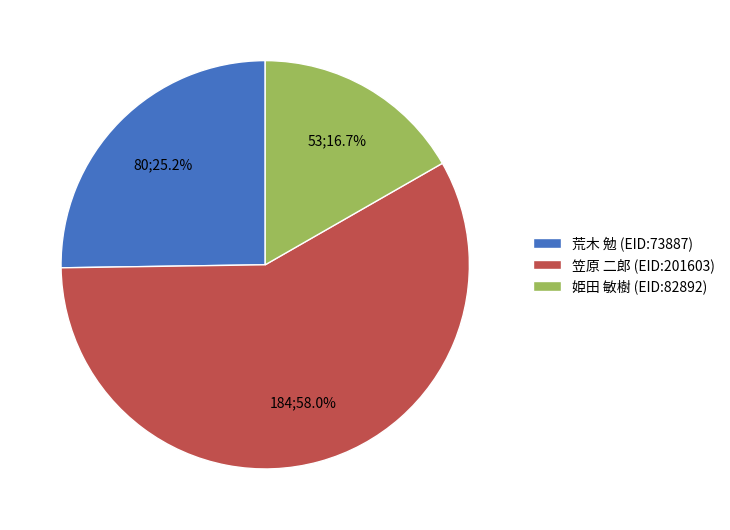

Count the number of slices in the pie.

3